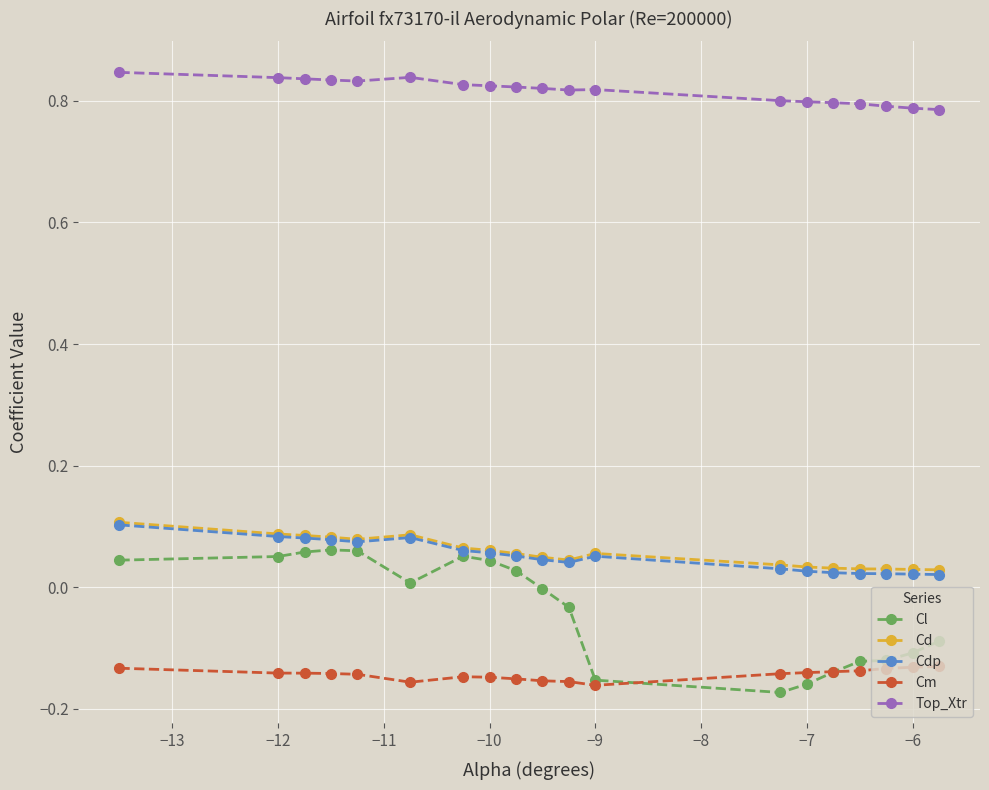

What is the sum of all Cl values?

-0.7